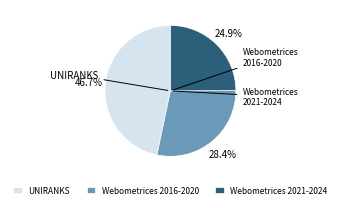

How many segments does this pie chart have?

3